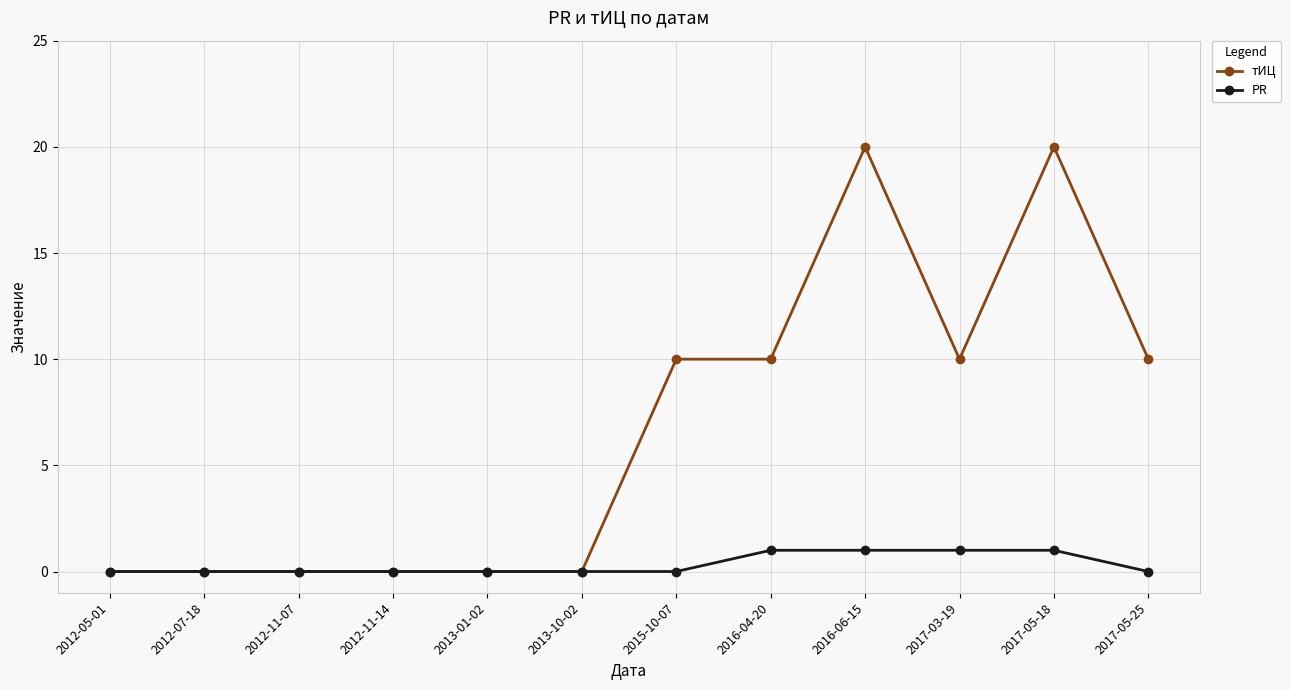

How many data points in тИЦ are less than 10?

6